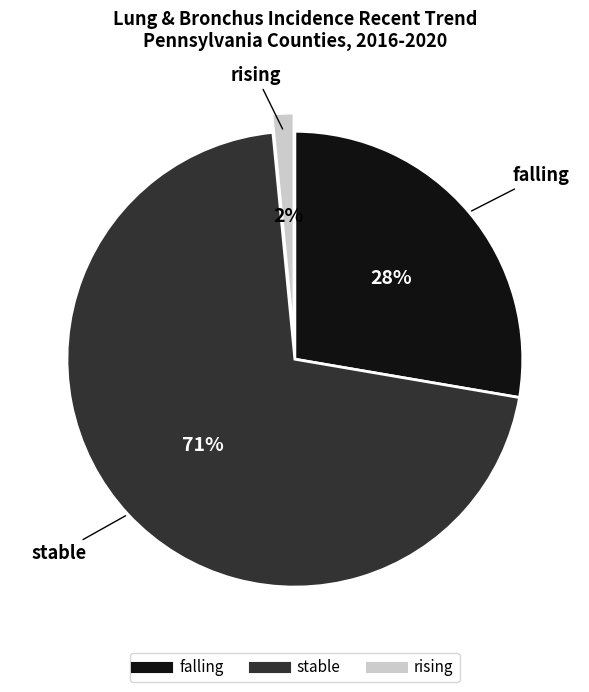

What is the largest slice in the pie chart?

stable